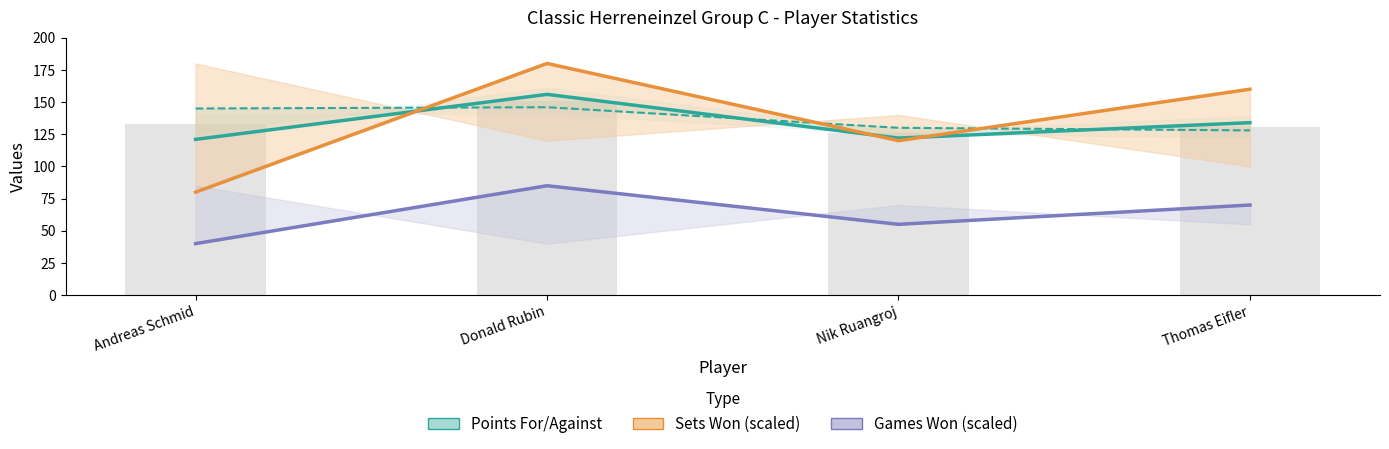

What is the label of the 1st bar from the right?

Thomas Eifler